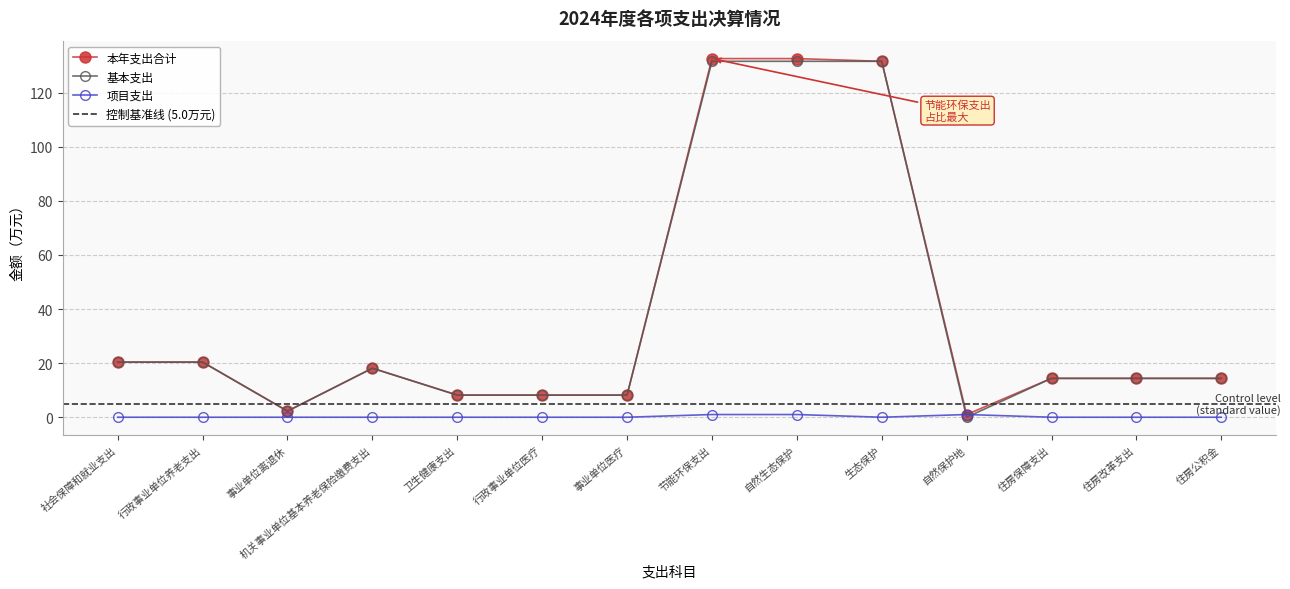

What is the maximum value for 本年支出合计?

132.6